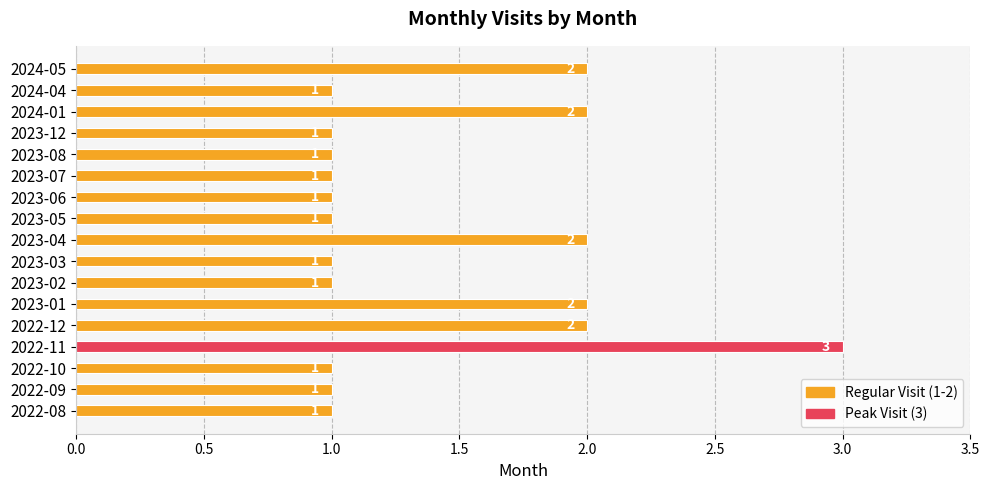

What is the ratio of the value at 2023-12 to the value at 2023-06?

1.0